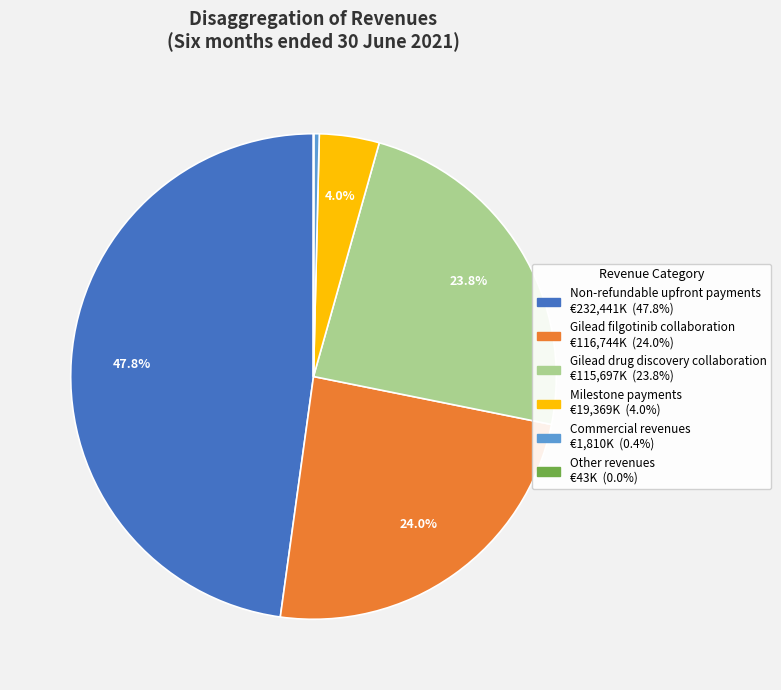

What percentage is NOT represented by Milestone payments?

96.0%